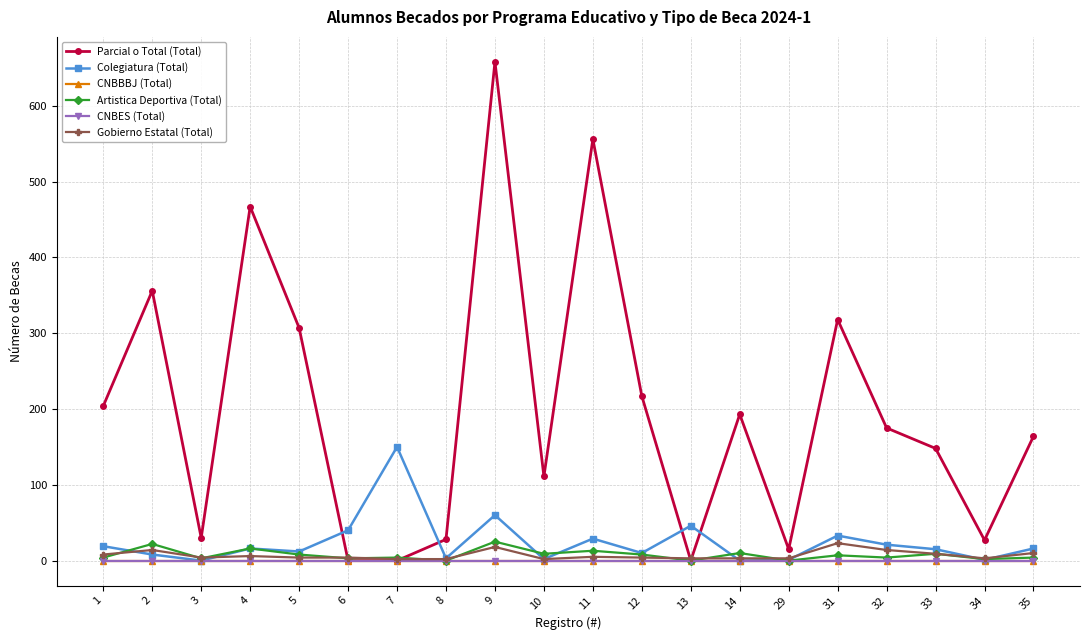

Reading right to left, transcribe all the data shown in this chart.

Parcial o Total (Total): 164	27	148	175	318	15	193	0	217	556	111	658	28	0	0	307	467	30	356	204
Colegiatura (Total): 16	1	15	21	33	1	0	46	10	29	2	60	3	150	40	12	16	0	8	19
CNBBBJ (Total): 0	0	0	0	0	0	0	0	0	0	0	0	0	0	0	0	0	0	0	0
Artistica Deportiva (Total): 4	2	9	4	7	0	10	0	8	13	9	25	0	4	3	8	16	3	22	4
CNBES (Total): 0	0	0	0	0	0	0	0	0	0	0	0	0	0	0	0	0	0	0	0
Gobierno Estatal (Total): 10	3	9	14	23	3	3	3	4	5	2	18	2	2	4	4	6	4	14	8